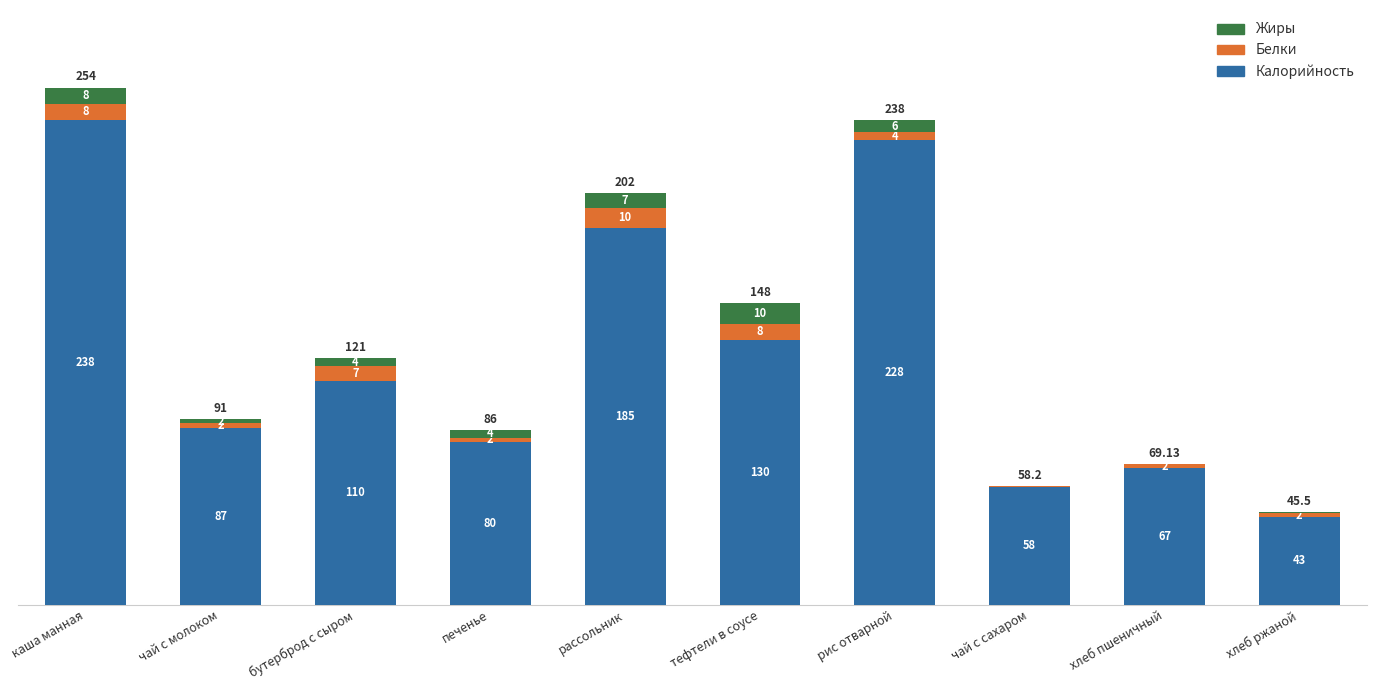

What is the total value across all series at рассольник?

202.0